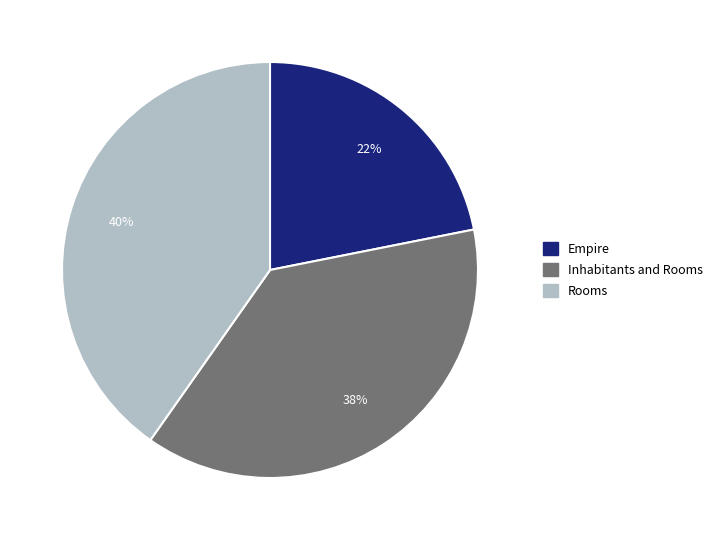

Approximately how many times larger is the value at Inhabitants and Rooms compared to Rooms?

0.9